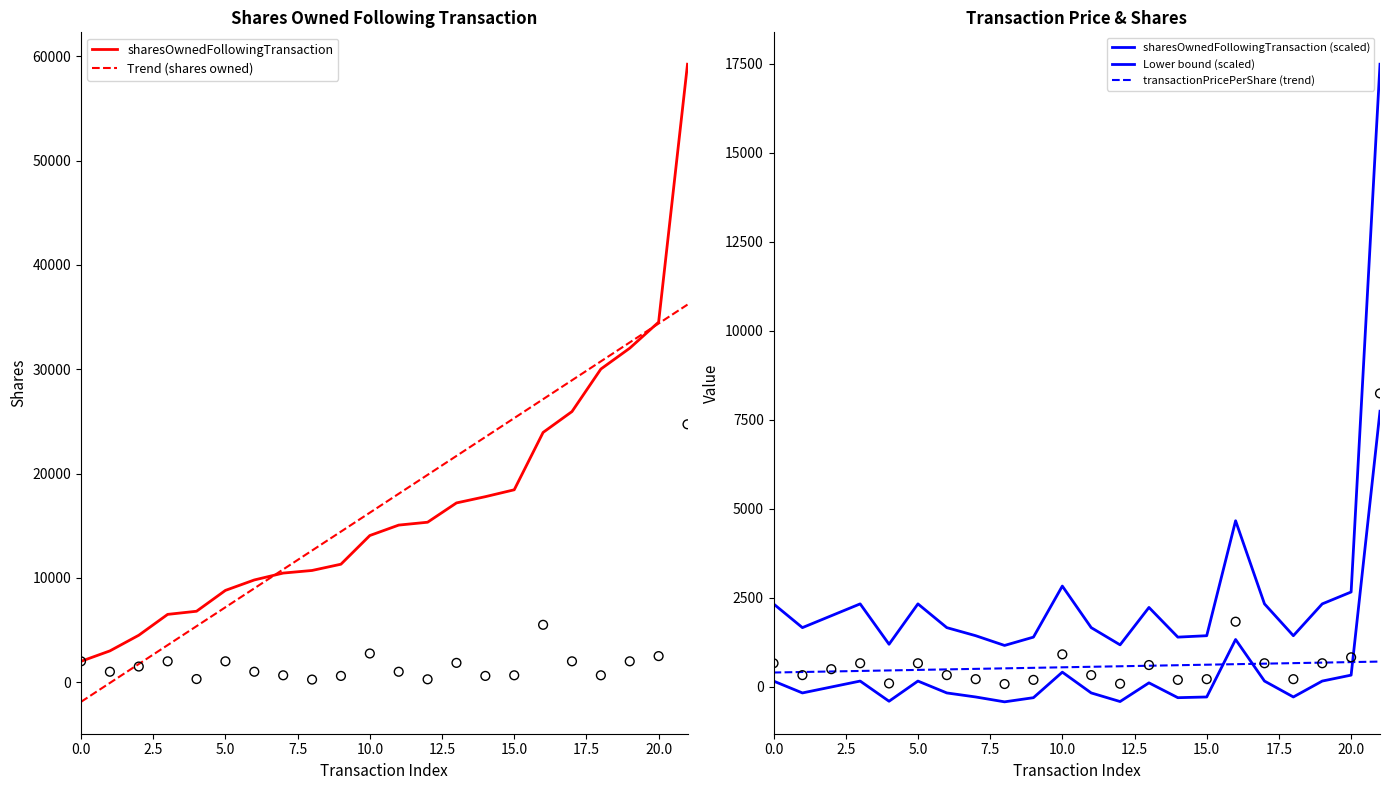

Which series has the largest total across all categories?

sharesOwnedFollowingTransaction